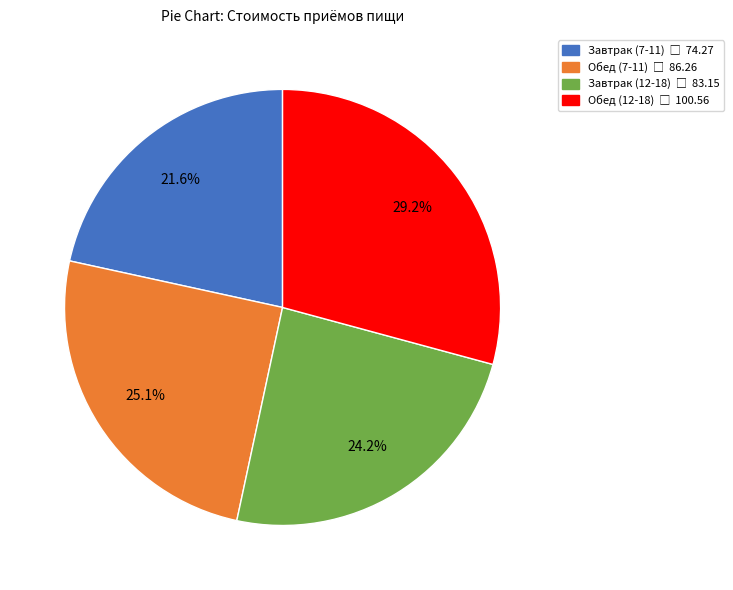

Is there a majority slice in this chart?

No